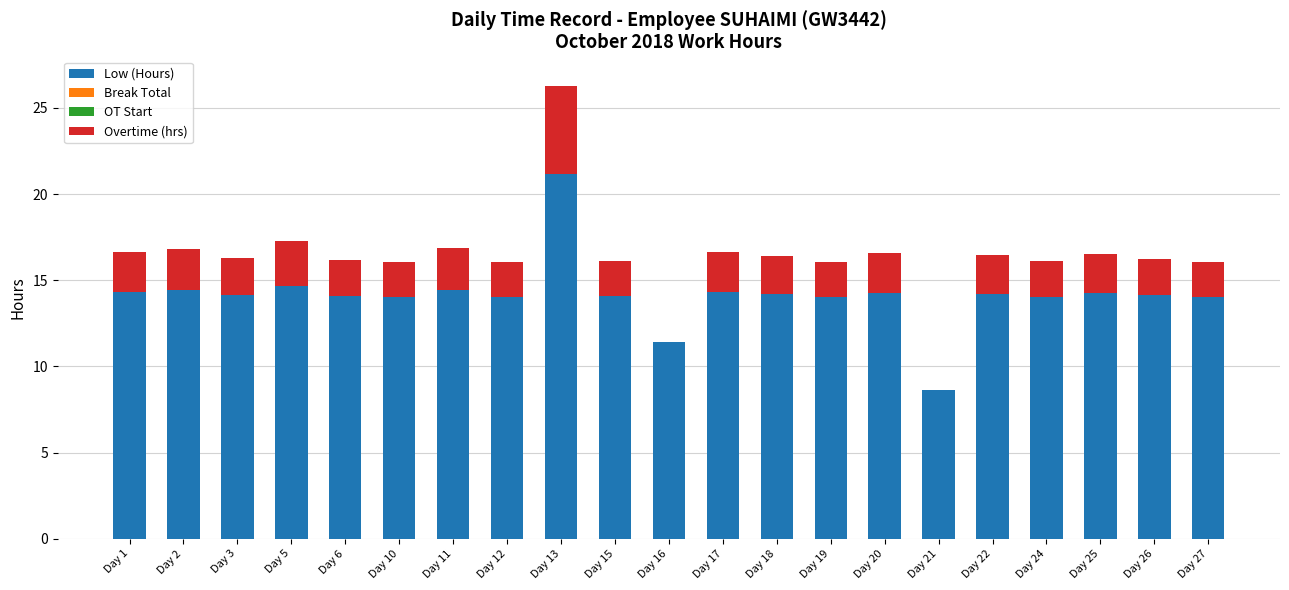

What is the maximum value for Low (Hours)?

21.1